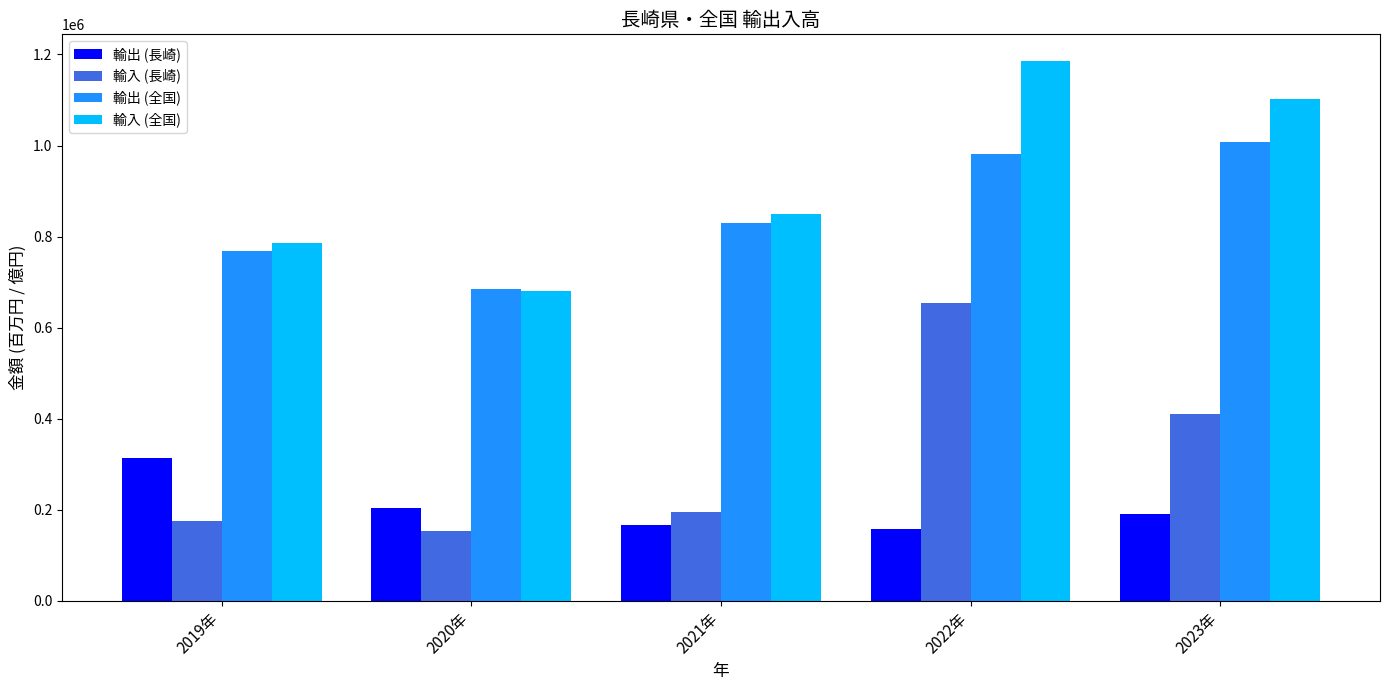

What is the difference between the highest and lowest values at 2021年?

682853.8